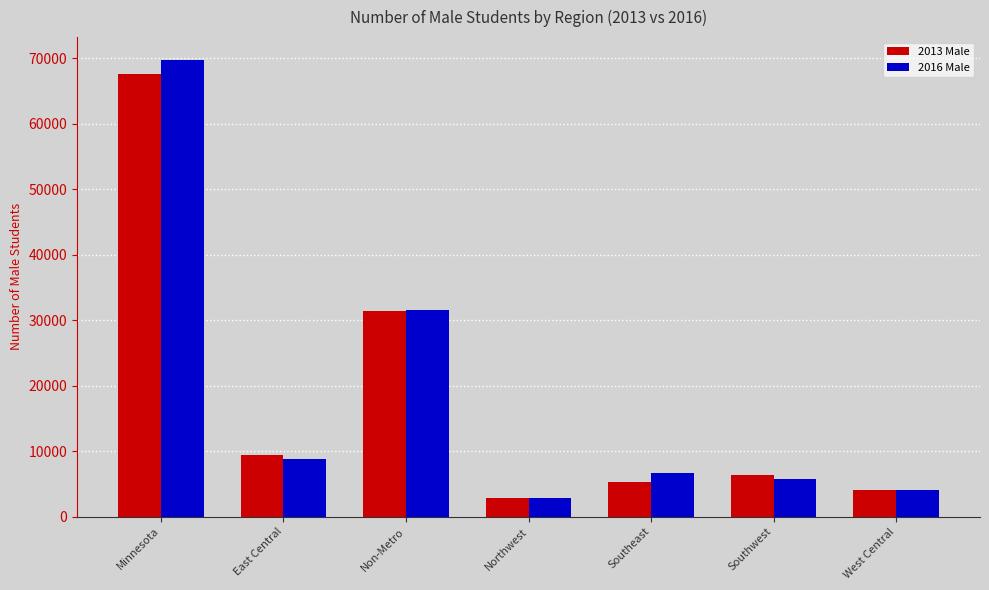

How many data points does each series have?

7